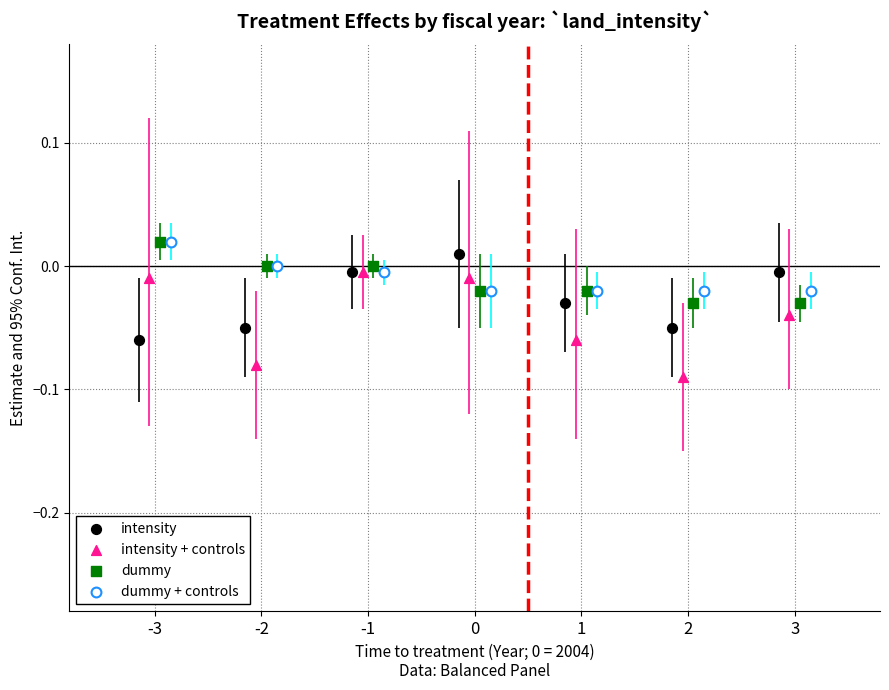

Which series contains the lowest Y value?

intensity + controls